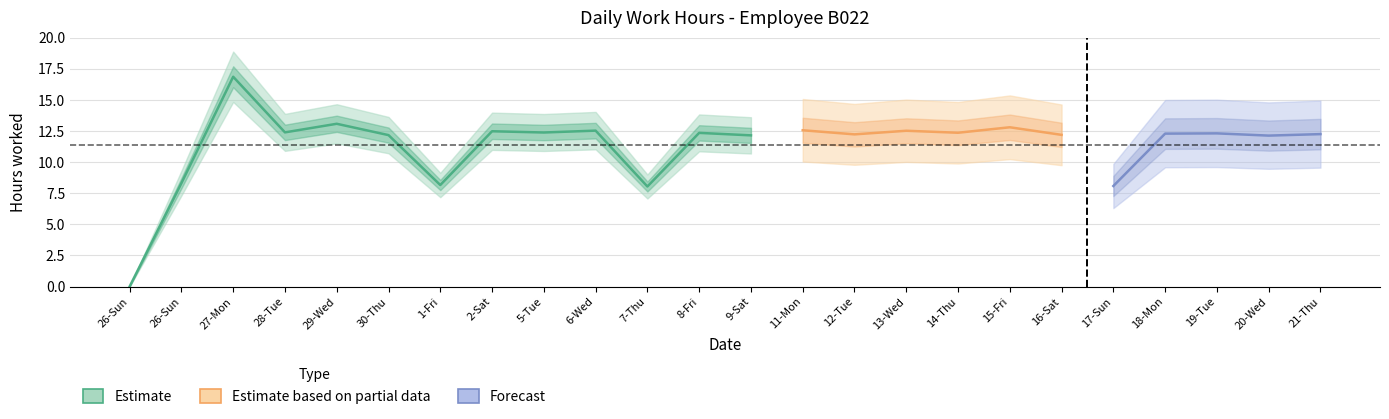

True or false: Estimate based on partial data and Forecast cross at least once.

False